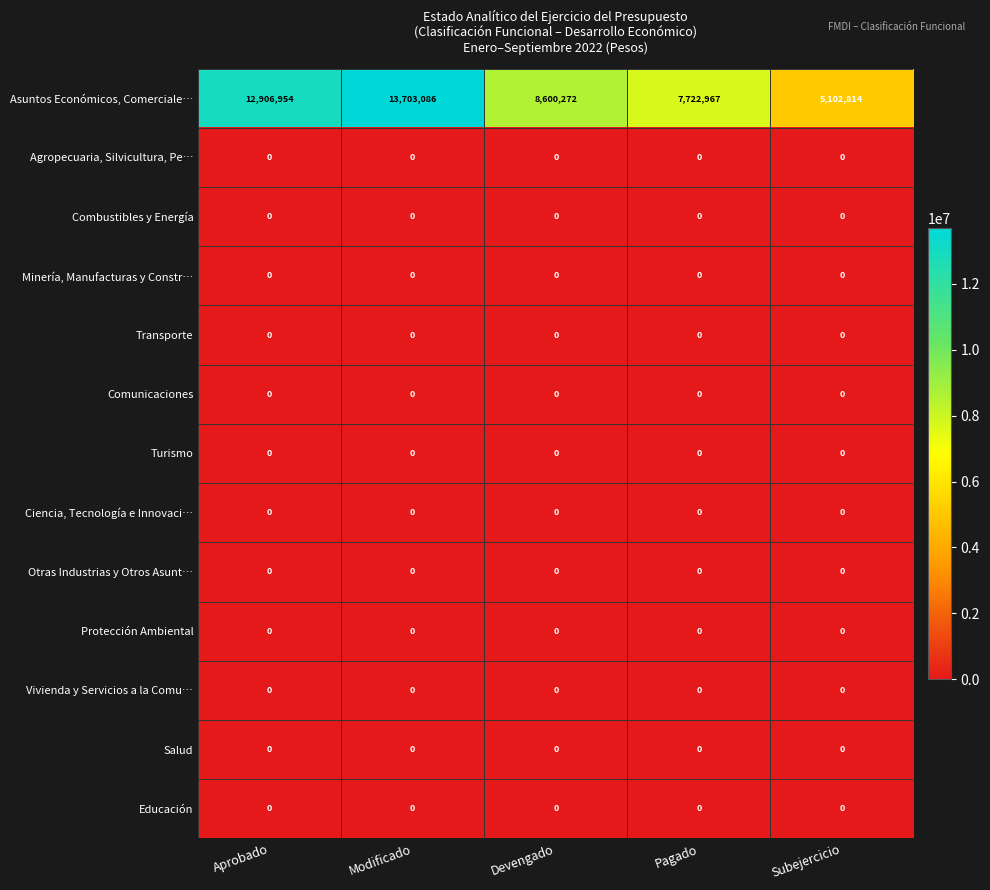

Is it true that Ciencia, Tecnología e Innovaci… equals 0 at Pagado?

True